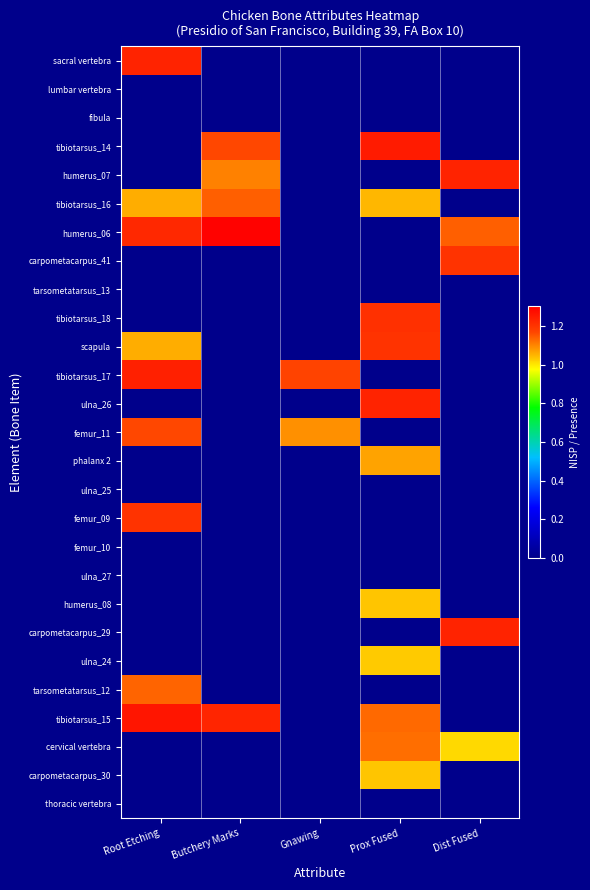

At Dist Fused, list the series in order from largest to smallest.

carpometacarpus_29, humerus_07, carpometacarpus_41, humerus_06, cervical vertebra, sacral vertebra, lumbar vertebra, fibula, tibiotarsus_14, tibiotarsus_16, tarsometatarsus_13, tibiotarsus_18, scapula, tibiotarsus_17, ulna_26, femur_11, phalanx 2, ulna_25, femur_09, femur_10, ulna_27, humerus_08, ulna_24, tarsometatarsus_12, tibiotarsus_15, carpometacarpus_30, thoracic vertebra